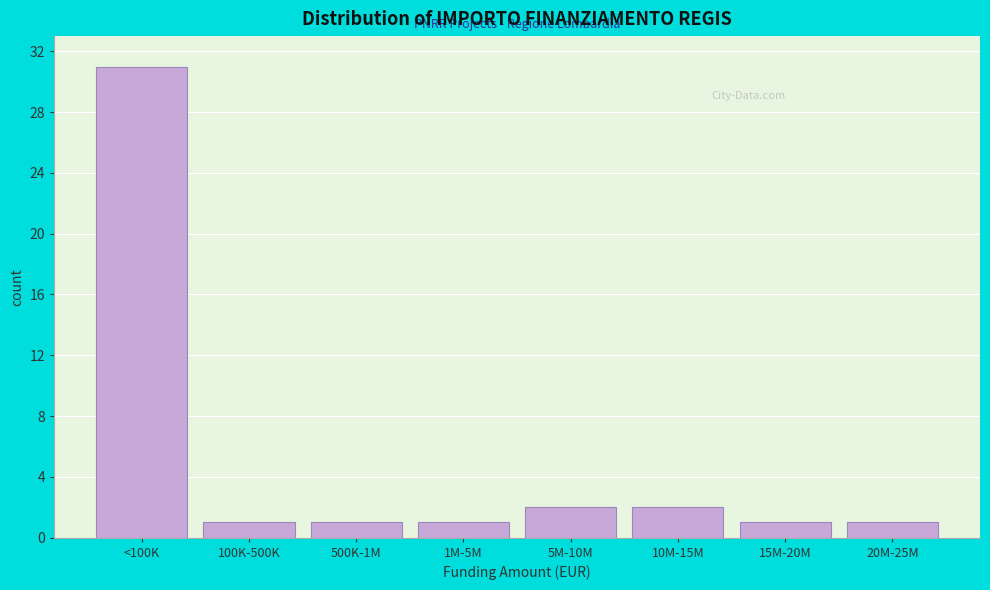

Reading left to right, list all the values displayed in this chart.

<100K=31	100K-500K=1	500K-1M=1	1M-5M=1	5M-10M=2	10M-15M=2	15M-20M=1	20M-25M=1